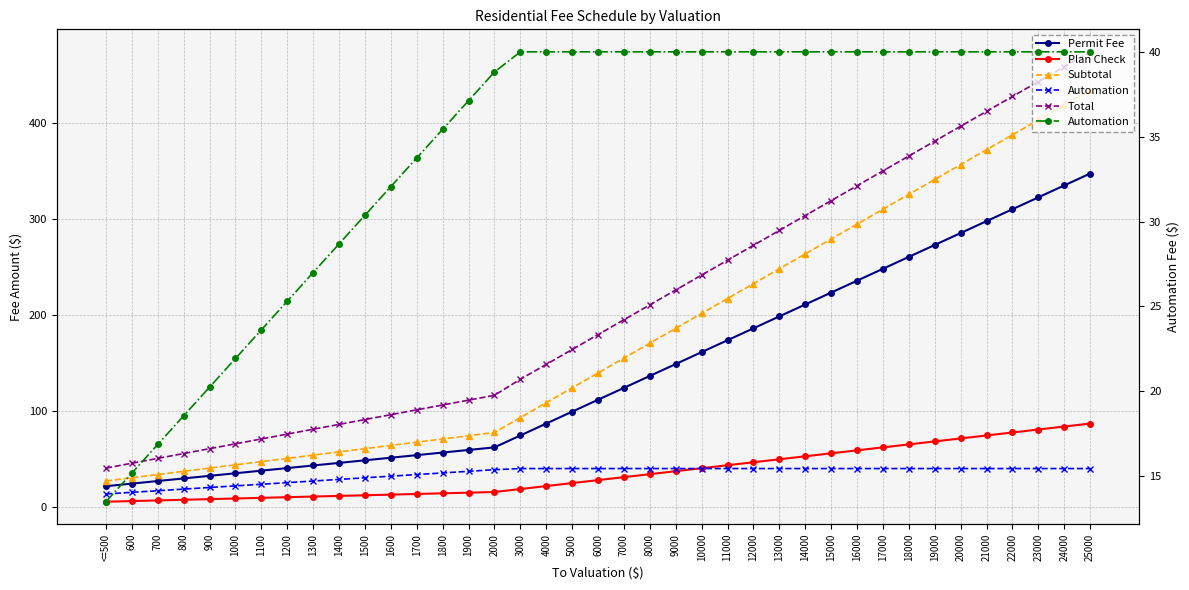

At which label does Total first exceed 179?

6000